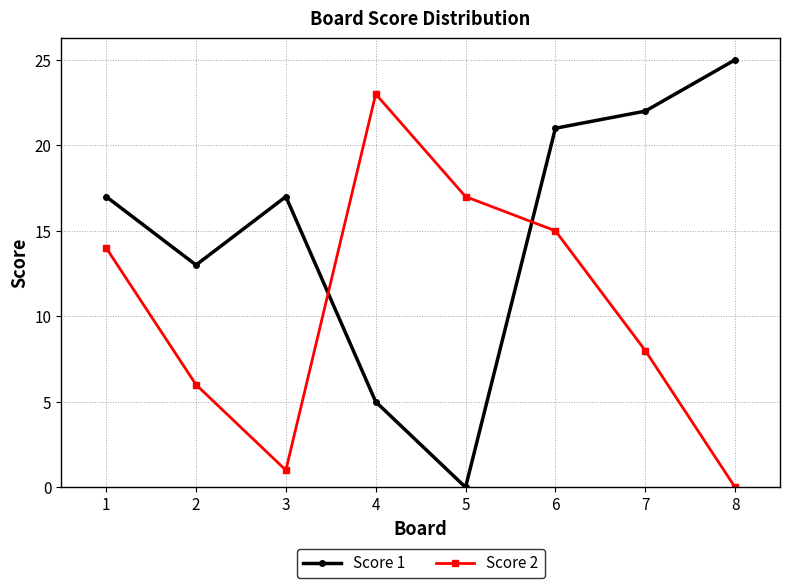

At which category does Score 1 reach its first local valley?

2